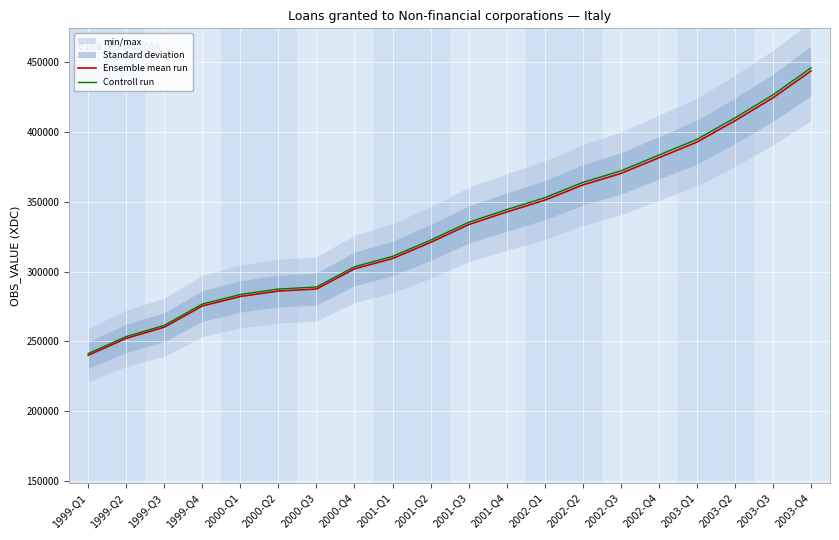

Between 1999-Q1 and 2000-Q1, which is larger?

2000-Q1